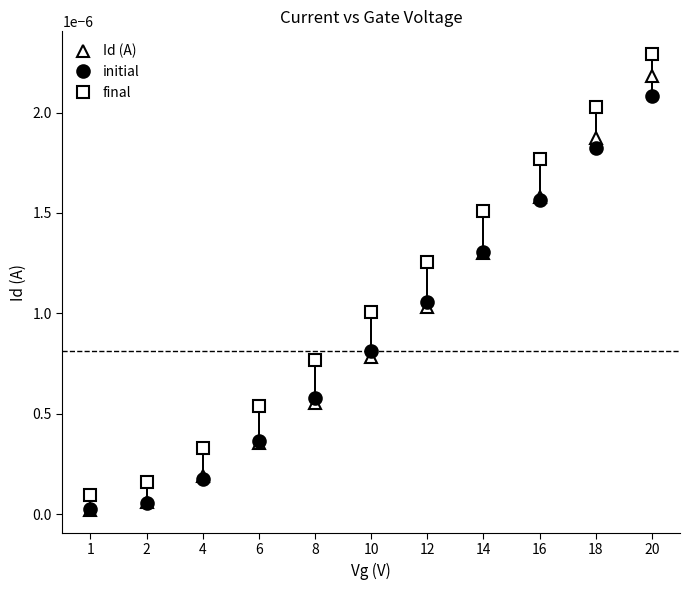

True or false: final and Id (A) cross at least once.

False